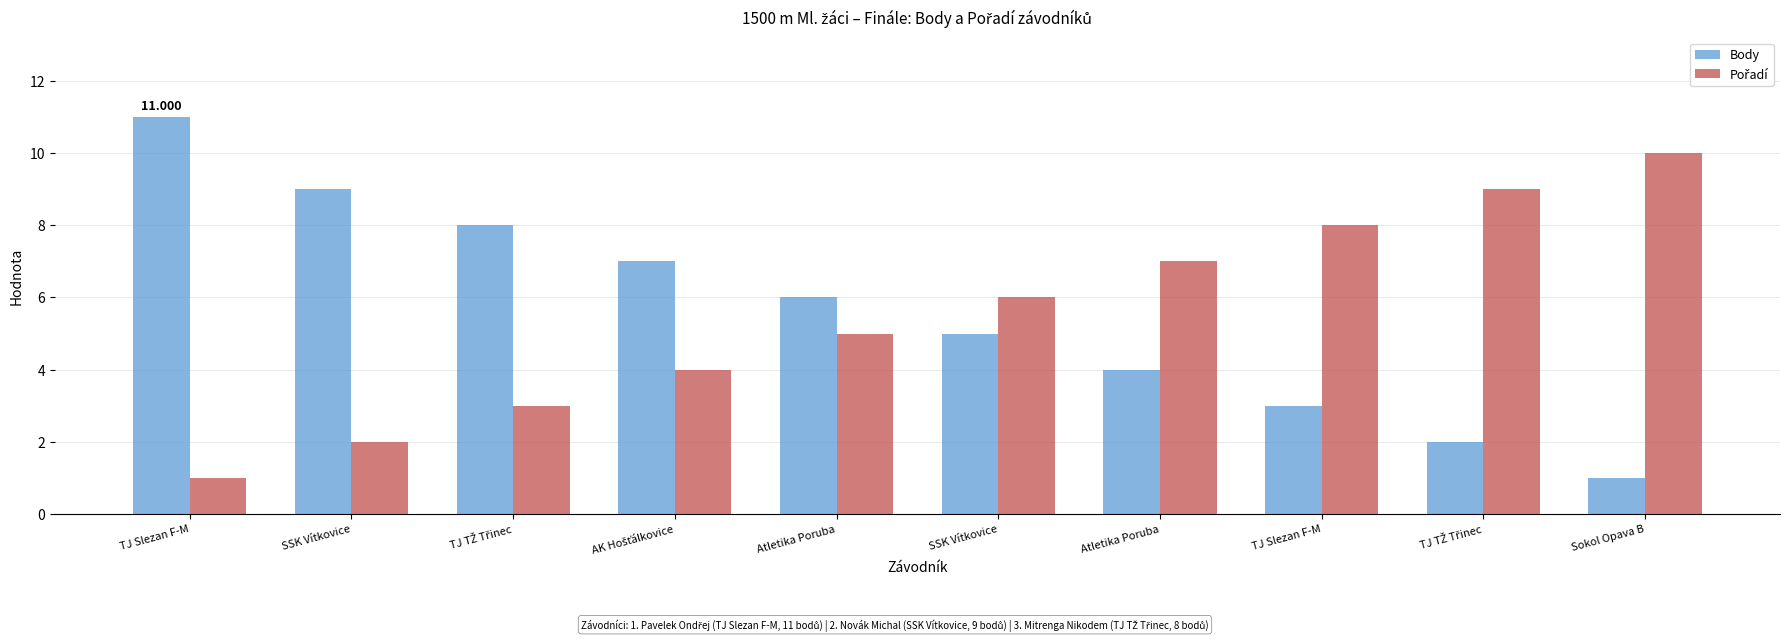

List the labels in order of Body value, smallest first.

Sokol Opava B, TJ TŽ Třinec, TJ Slezan F-M, Atletika Poruba, SSK Vítkovice, Atletika Poruba, AK Hošťálkovice, TJ TŽ Třinec, SSK Vítkovice, TJ Slezan F-M